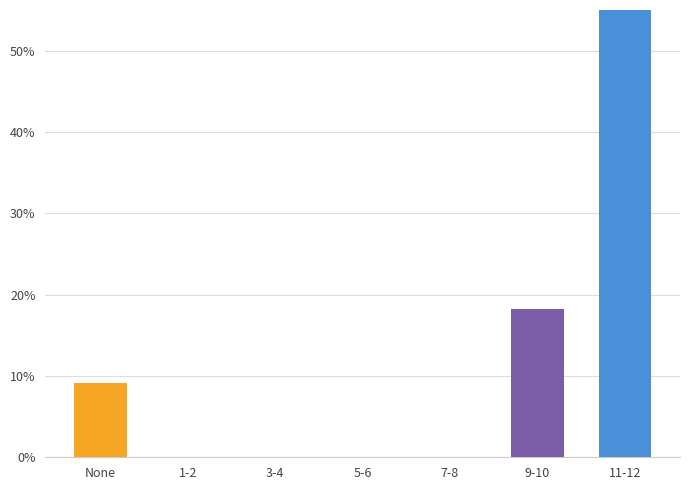

Between 7-8 and 1-2, which is larger?

7-8